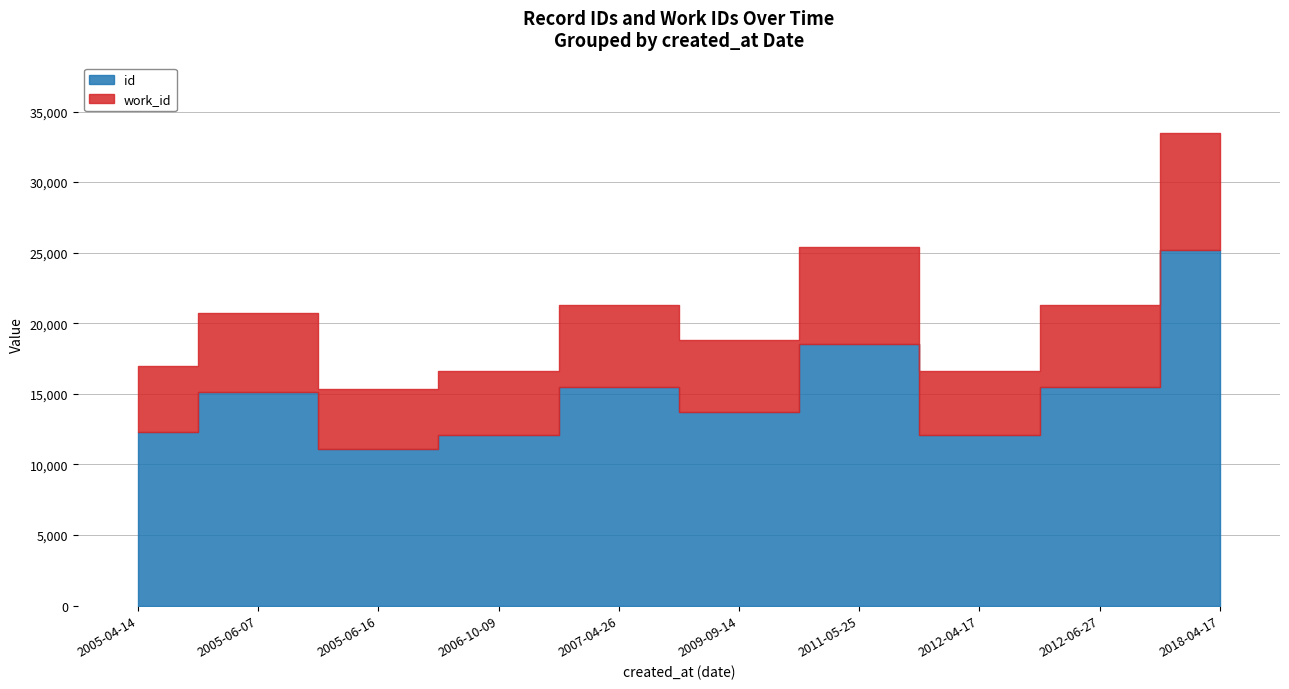

What is the label of the 4th point from the left?

2006-10-09